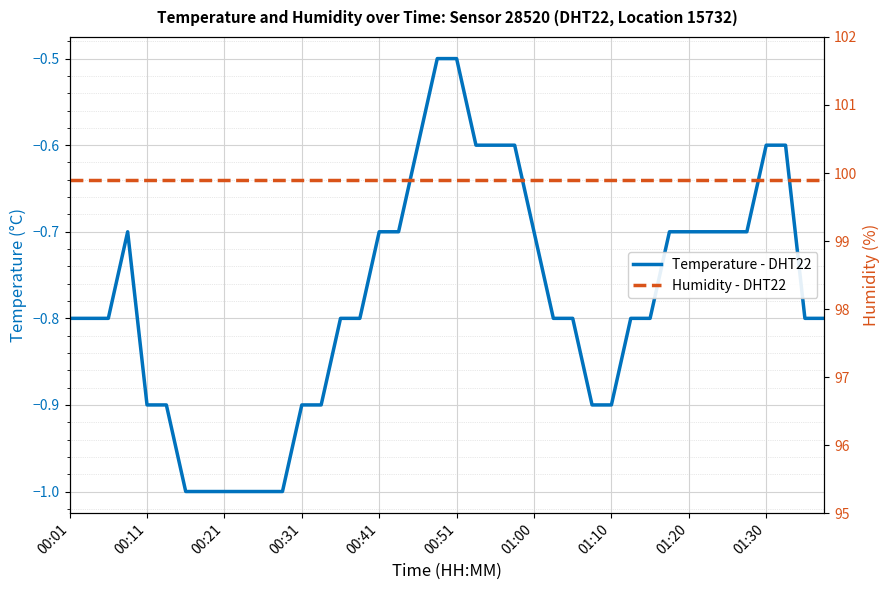

Rank the series by their maximum value, from highest to lowest.

Humidity - DHT22, Temperature - DHT22